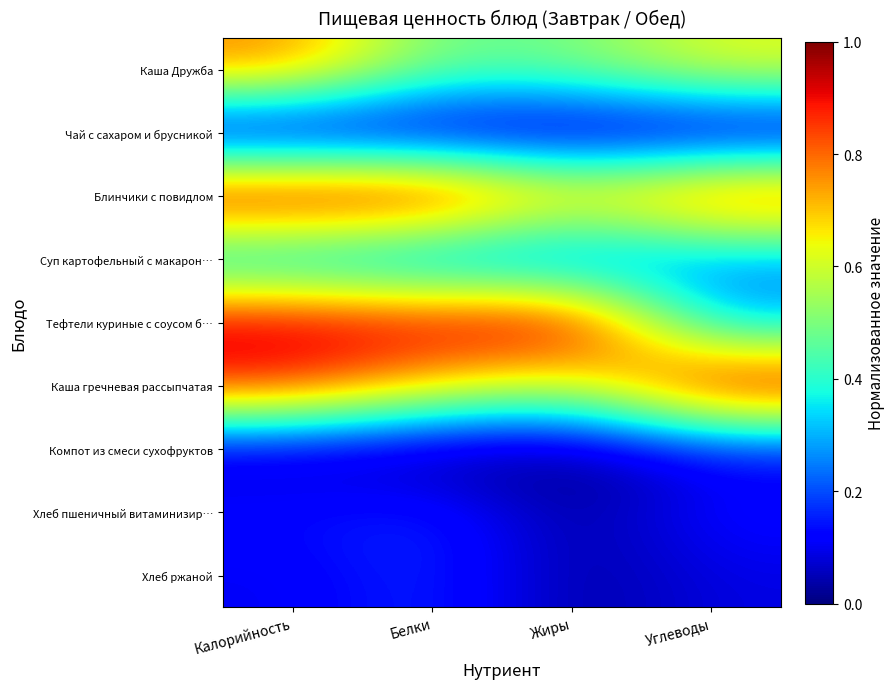

Reading left to right, transcribe all the data shown in this chart.

Каша Дружба: Калорийность=0.8	Белки=0.5	Жиры=0.5	Углеводы=0.6
Чай с сахаром и брусникой: Калорийность=0.0	Белки=0.0	Жиры=0.0	Углеводы=0.0
Блинчики с повидлом: Калорийность=1.0	Белки=1.0	Жиры=0.7	Углеводы=0.9
Суп картофельный с макарон…: Калорийность=0.3	Белки=0.2	Жиры=0.2	Углеводы=0.2
Тефтели куриные с соусом б…: Калорийность=1.0	Белки=0.9	Жиры=1.0	Углеводы=0.3
Каша гречневая рассыпчатая: Калорийность=0.9	Белки=0.7	Жиры=0.6	Углеводы=1.0
Компот из смеси сухофруктов: Калорийность=0.1	Белки=0.0	Жиры=0.0	Углеводы=0.1
Хлеб пшеничный витаминизир…: Калорийность=0.1	Белки=0.2	Жиры=0.0	Углеводы=0.1
Хлеб ржаной: Калорийность=0.1	Белки=0.2	Жиры=0.0	Углеводы=0.1